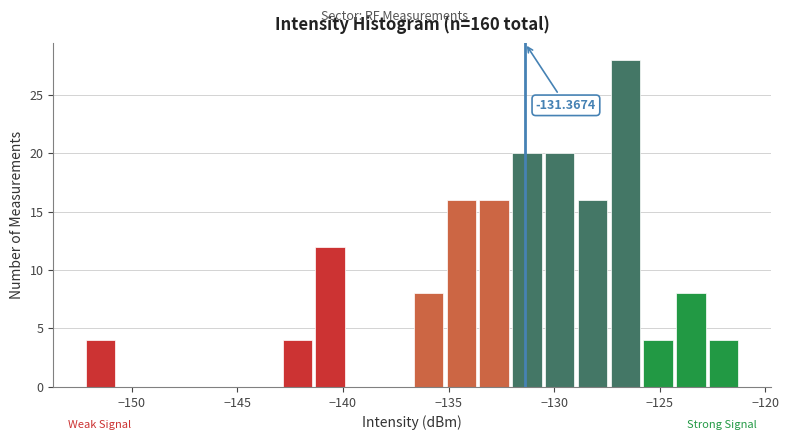

Around what value on the x-axis is the tallest bar? Give the approximate position of its centre, as read against the axis.

-126.5